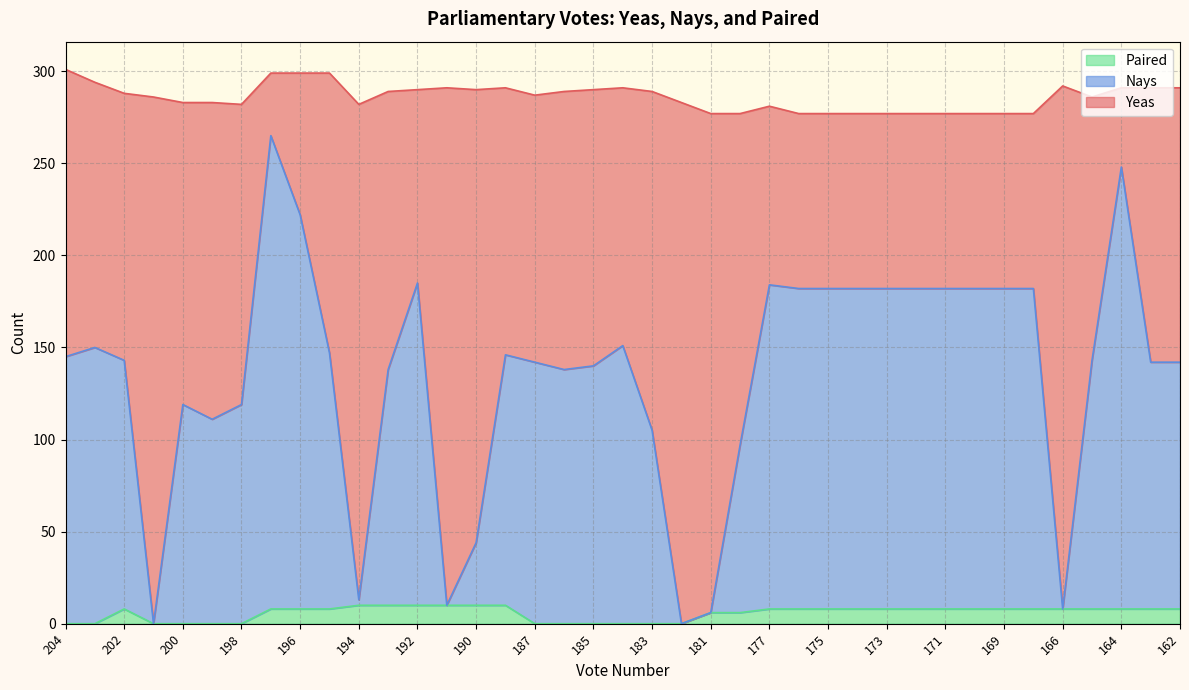

What is the highest value of the Paired series?

10